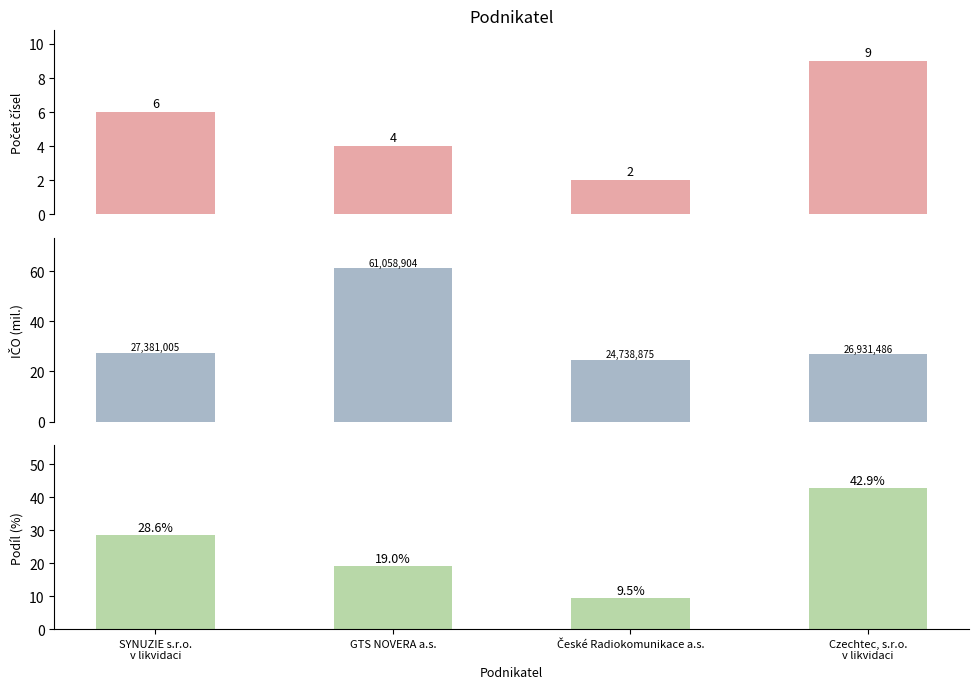

How many values in the Počet čísel series exceed 6?

1